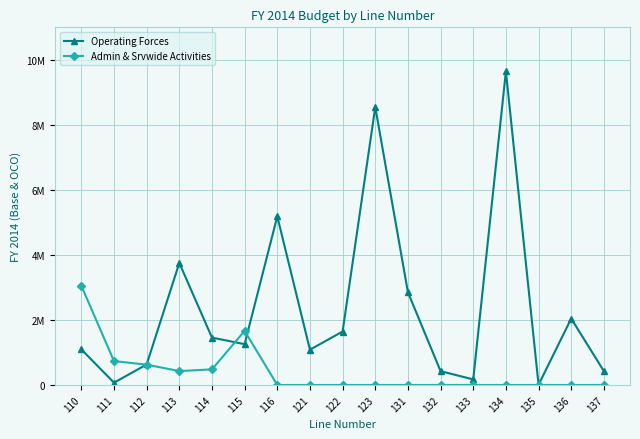

Is the value of Operating Forces at 135 greater than the value of Admin & Srvwide Activities at 110?

No